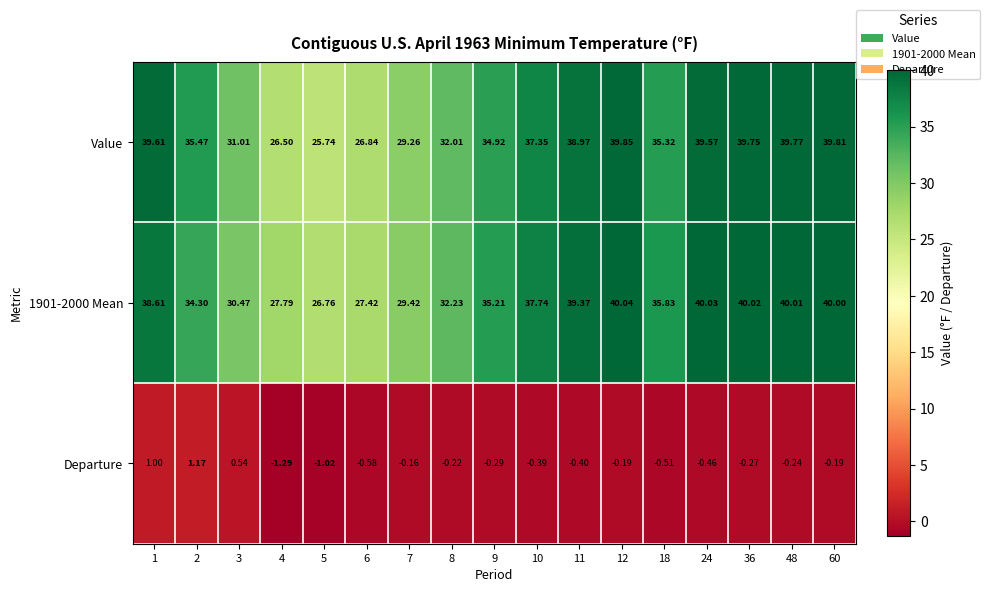

Which series has the widest spread of values?

Value